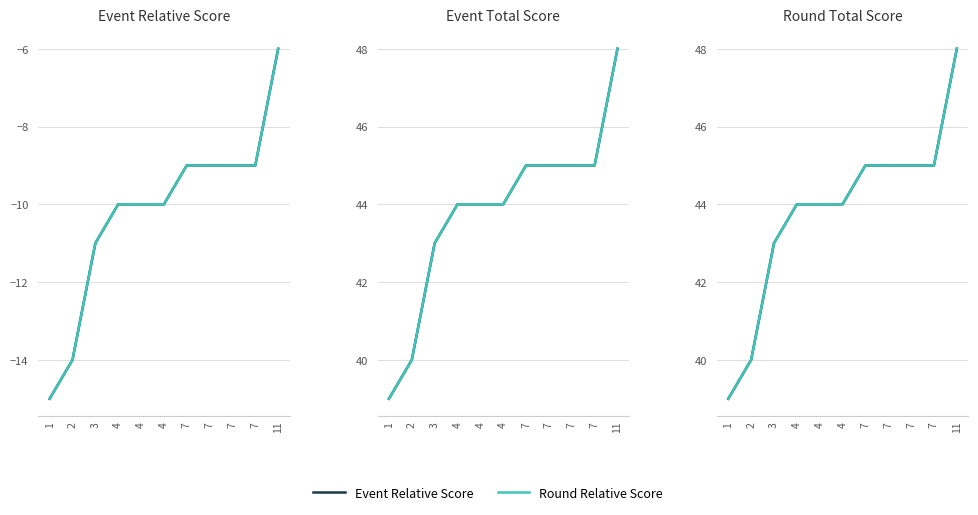

What is the smallest value displayed?

-15